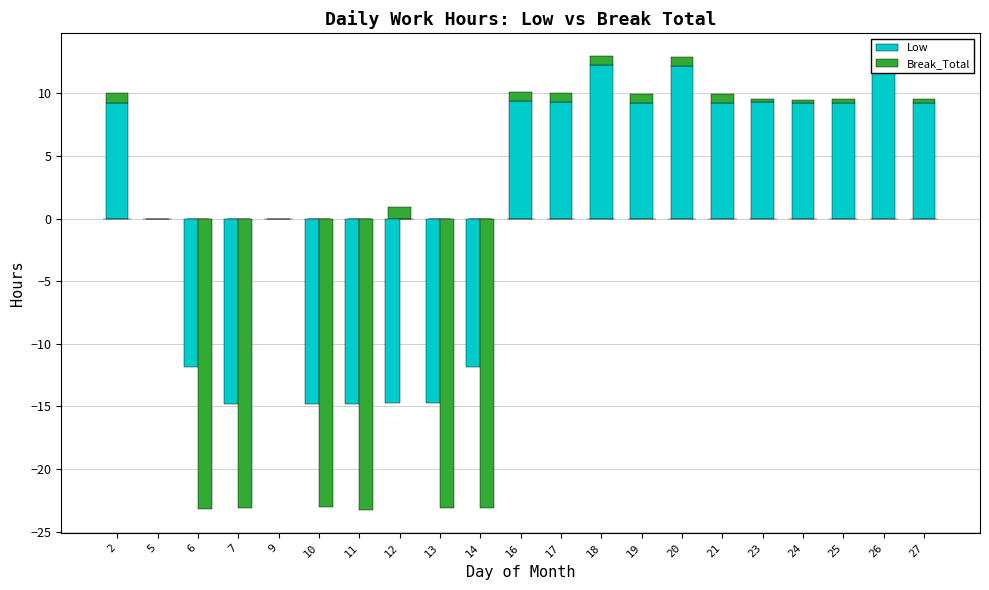

What is the difference between the highest and lowest values at 20?

11.5